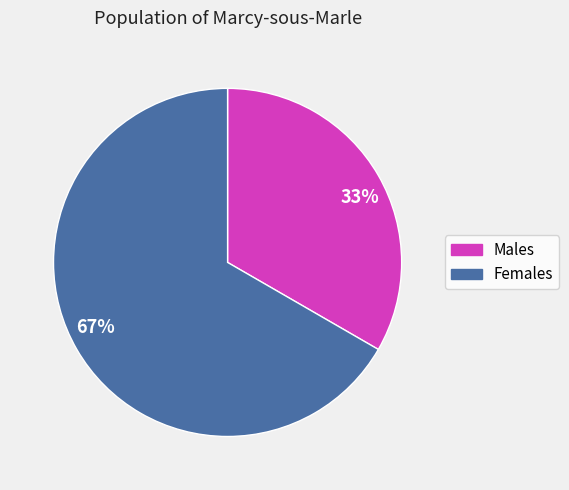

Is it true that 33% is 41% of the pie?

False